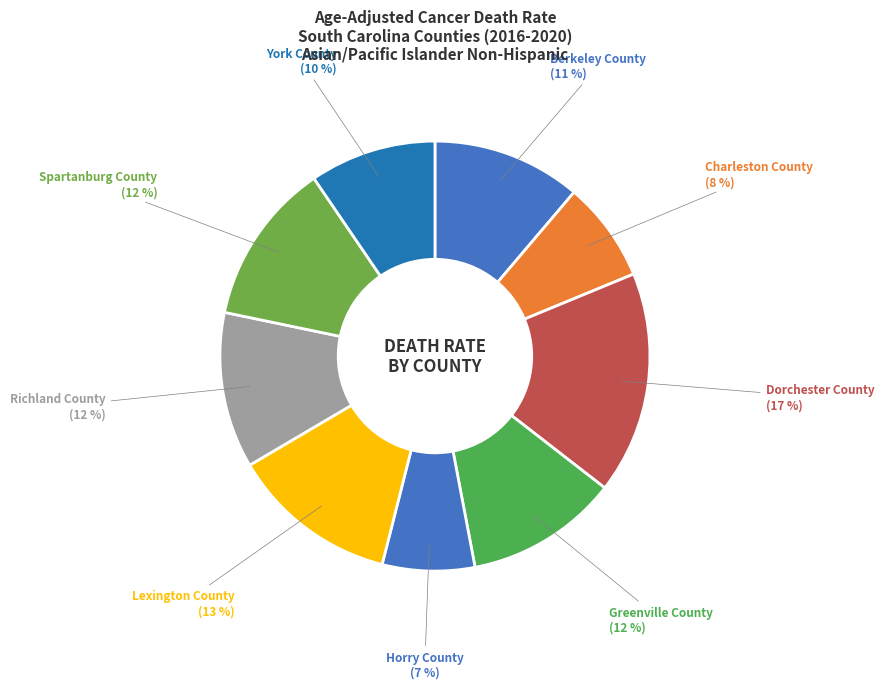

The Greenville County slice represents 19% of the pie. True or false?

False